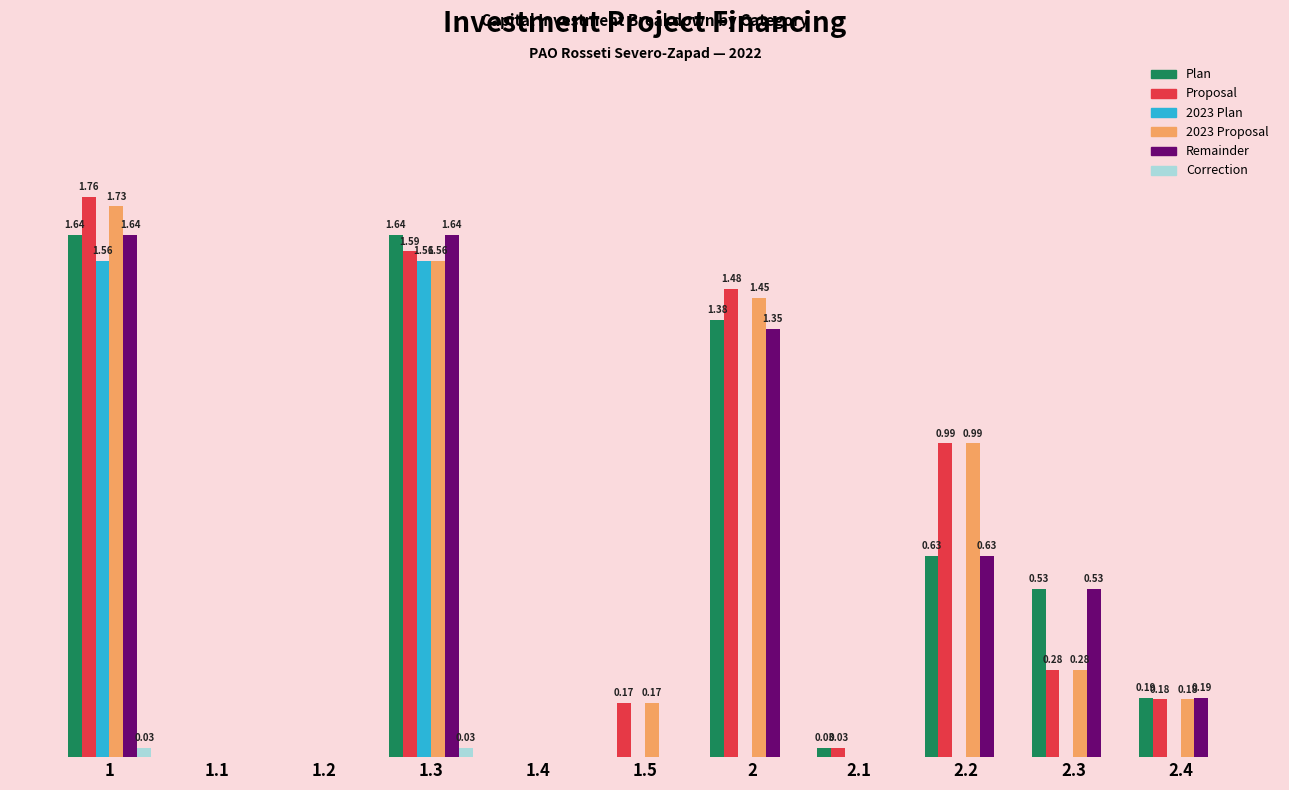

The Remainder series shows 1.1 at 2.2. True or false?

False